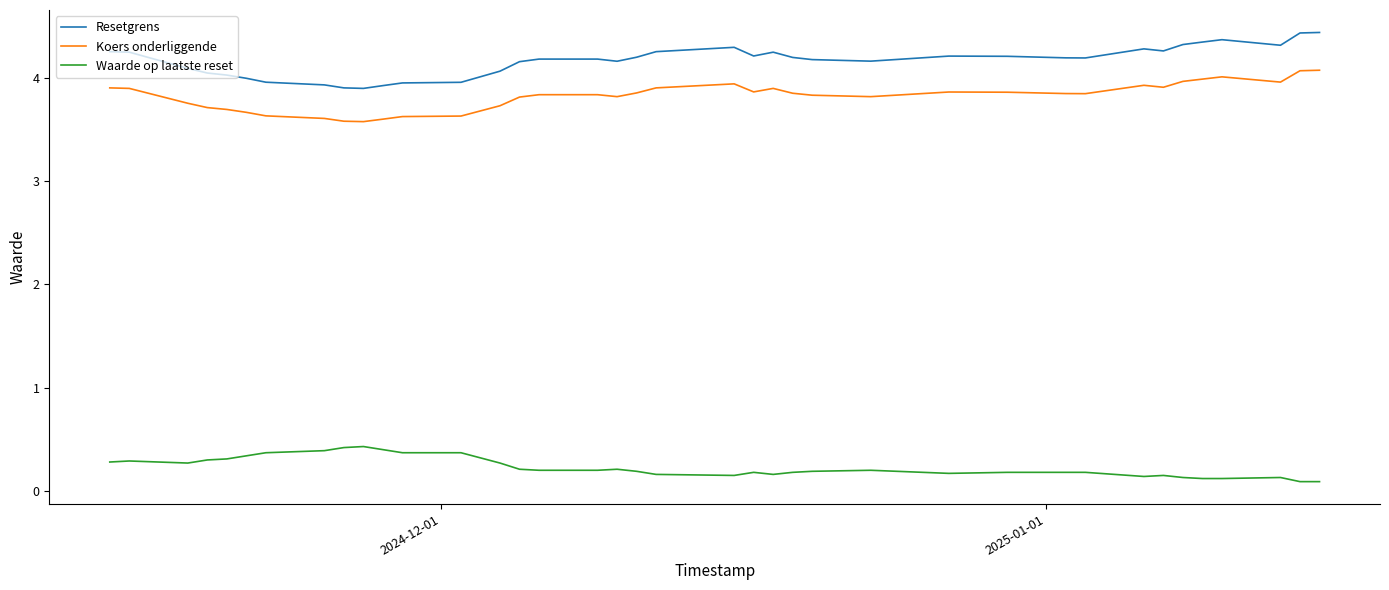

True or false: Waarde op laatste reset and Koers onderliggende intersect in this chart.

False